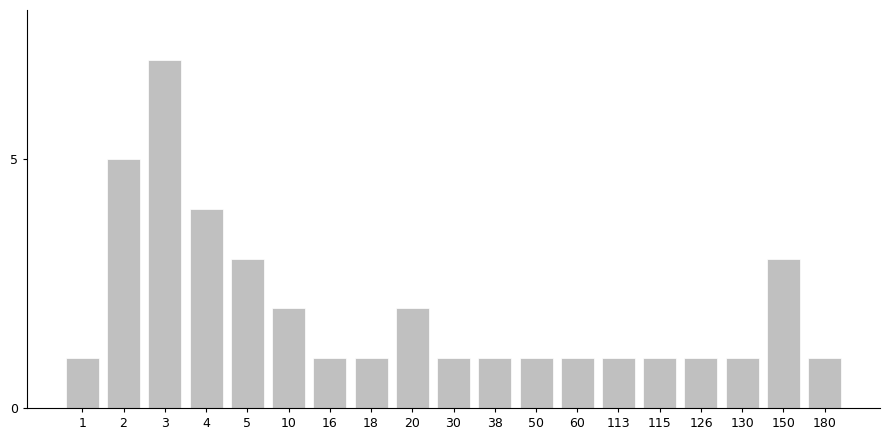

Reading right to left, transcribe all the data shown in this chart.

180=1	150=3	130=1	126=1	115=1	113=1	60=1	50=1	38=1	30=1	20=2	18=1	16=1	10=2	5=3	4=4	3=7	2=5	1=1